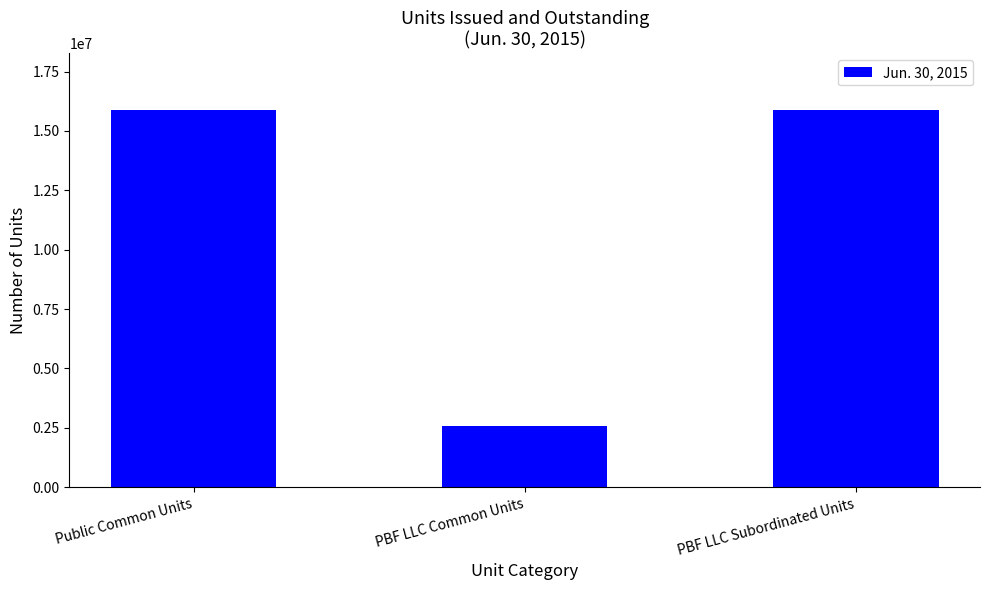

Count the number of data series in this chart.

1